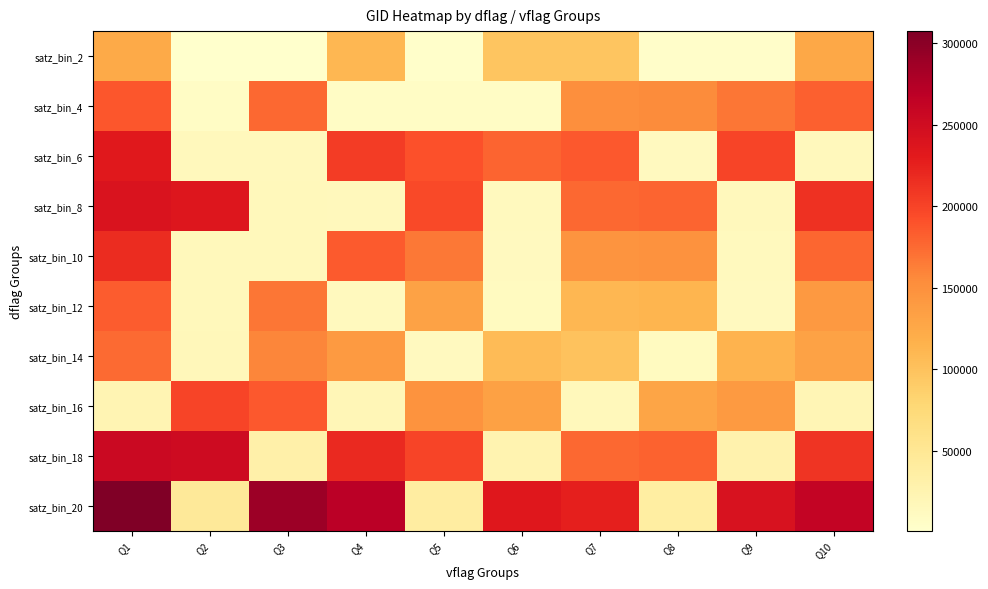

At how many categories does at least one series exceed 240935?

6